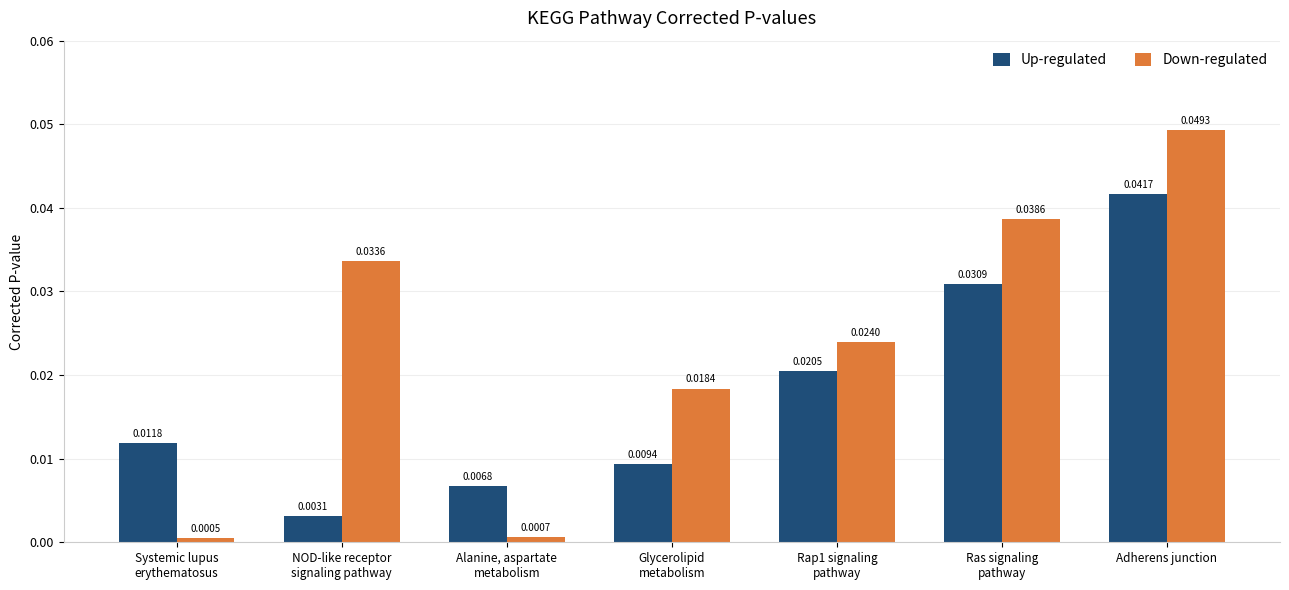

Which series has the widest spread of values?

Down-regulated